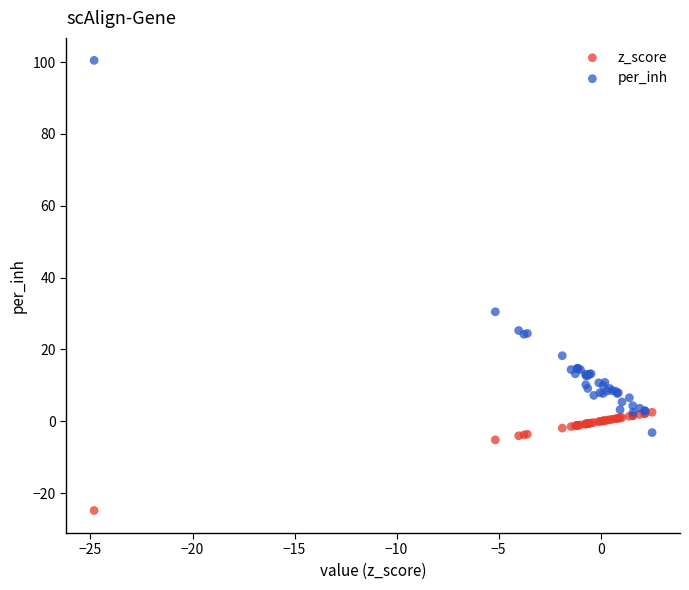

Which series contains the lowest Y value?

z_score